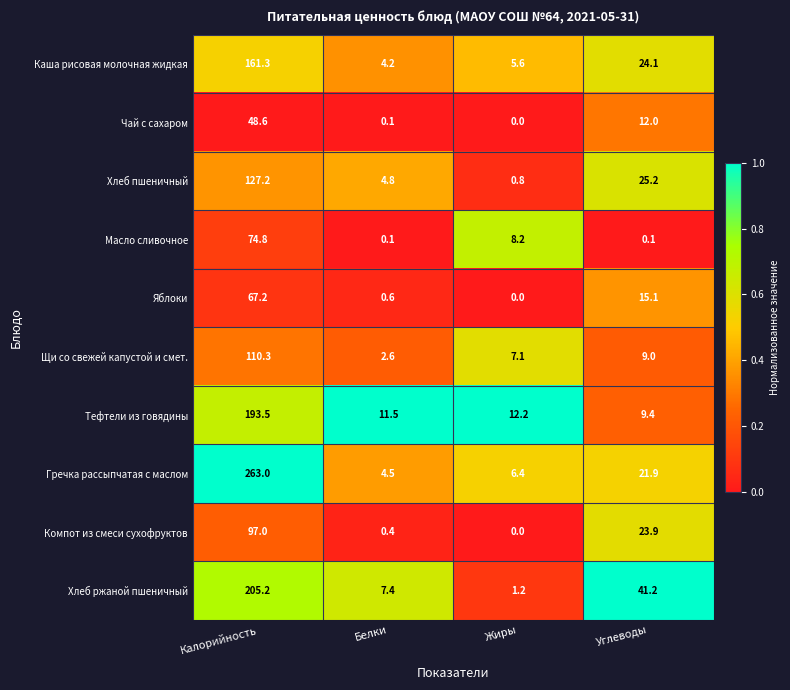

What is the sum of all Яблоки values?

82.9